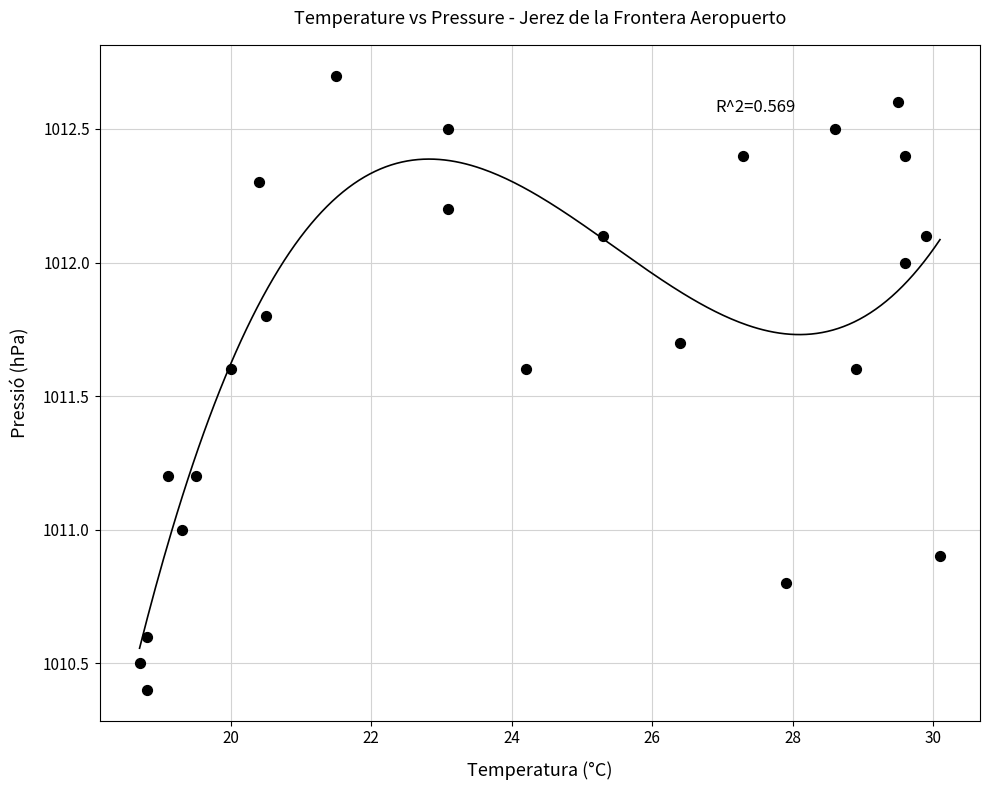

What is the range of X values (max minus min)?

11.4